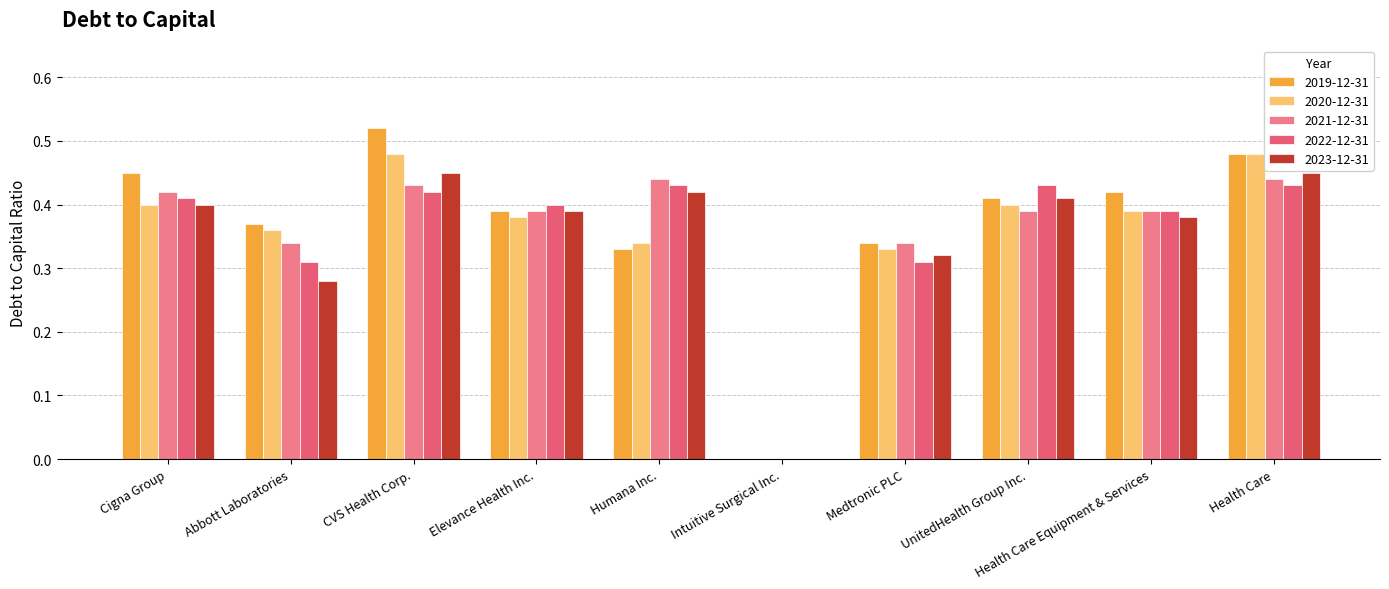

The value of 2020-12-31 at Medtronic PLC is 0.2. True or false?

False